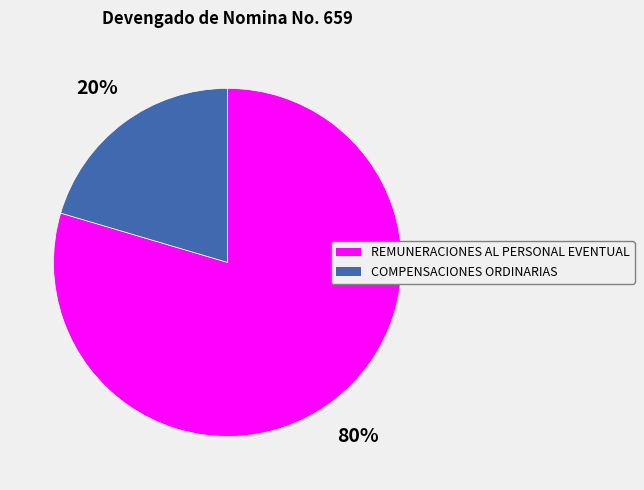

Is the sum of REMUNERACIONES AL PERSONAL EVENTUAL and COMPENSACIONES ORDINARIAS greater than half?

Yes